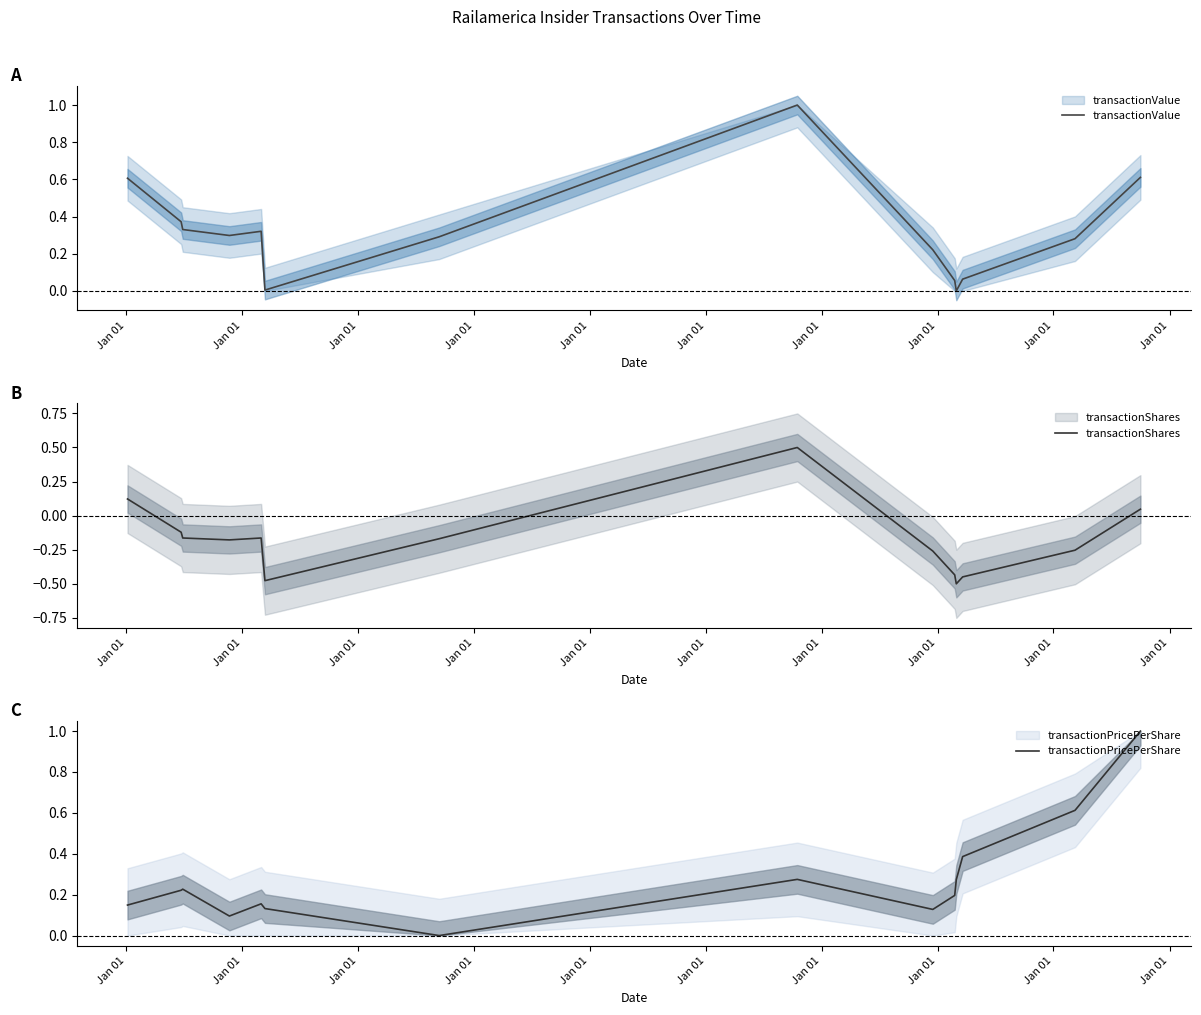

Which series has the largest total across all categories?

transactionValue